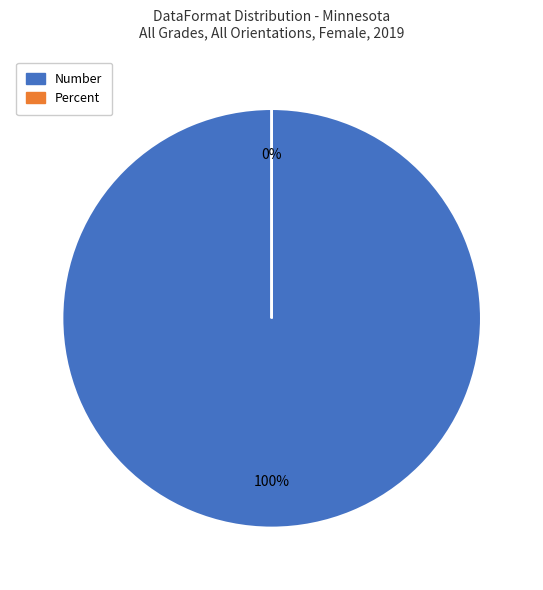

Which category accounts for the majority?

Number